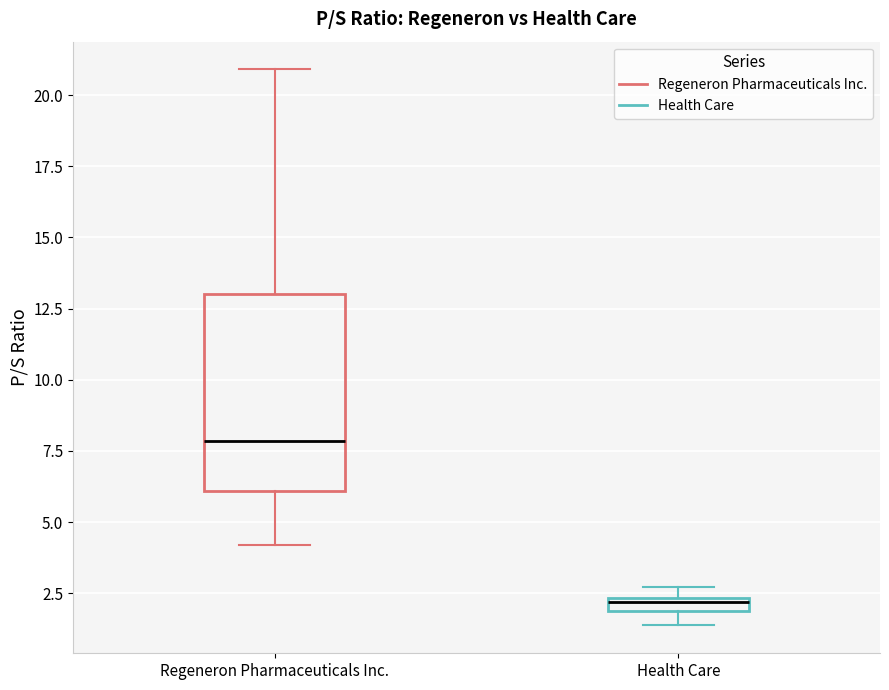

Which box has the lowest median line?

Health Care